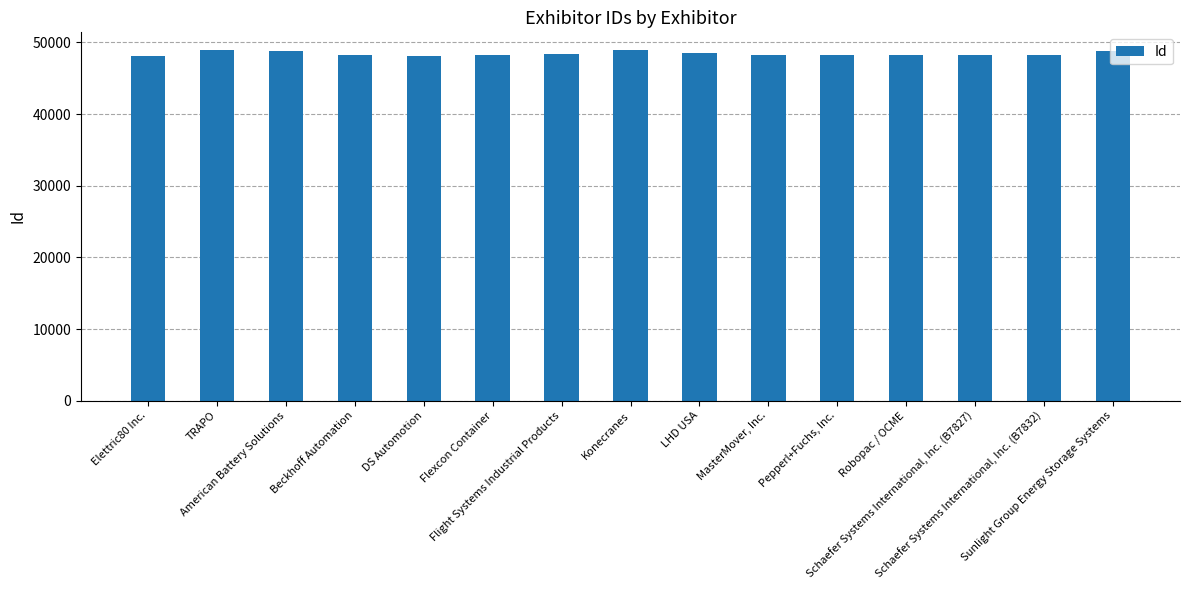

Rank the categories by value from highest to lowest.

TRAPO, Konecranes, Sunlight Group Energy Storage Systems, American Battery Solutions, LHD USA, Flight Systems Industrial Products, MasterMover, Inc., Beckhoff Automation, Pepperl+Fuchs, Inc., Schaefer Systems International, Inc. (B7832), Schaefer Systems International, Inc. (B7827), Flexcon Container, Robopac / OCME, DS Automotion, Elettric80 Inc.